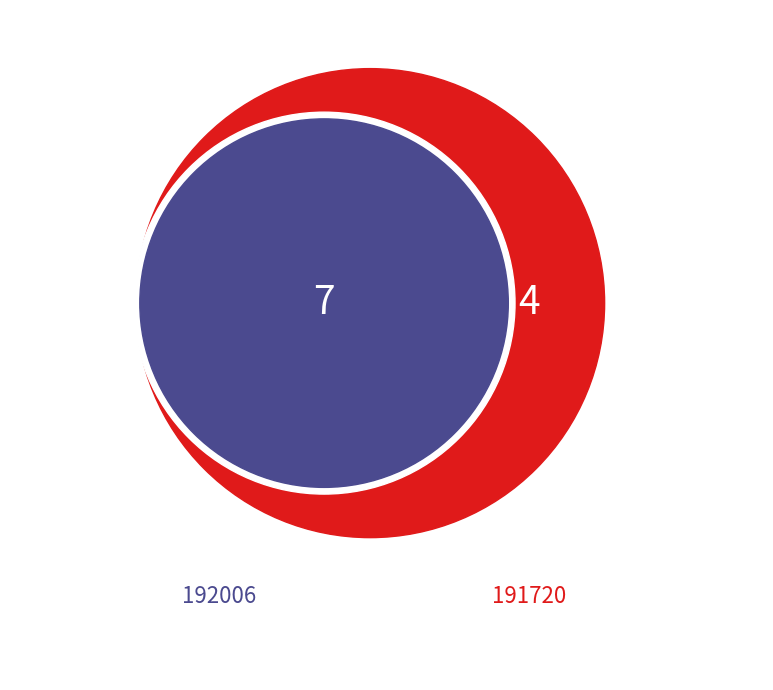

To the nearest percent, what portion does 191720 represent?

36%